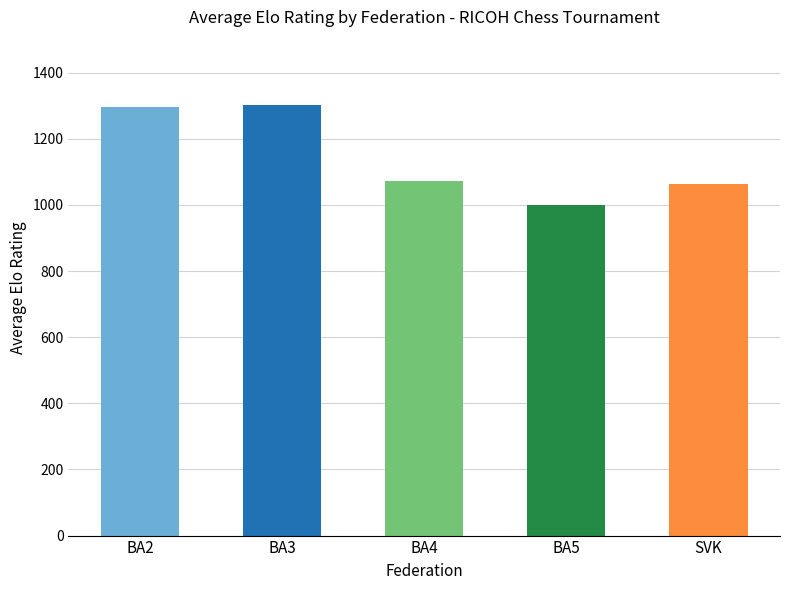

What is the label of the 3rd bar from the left?

BA4